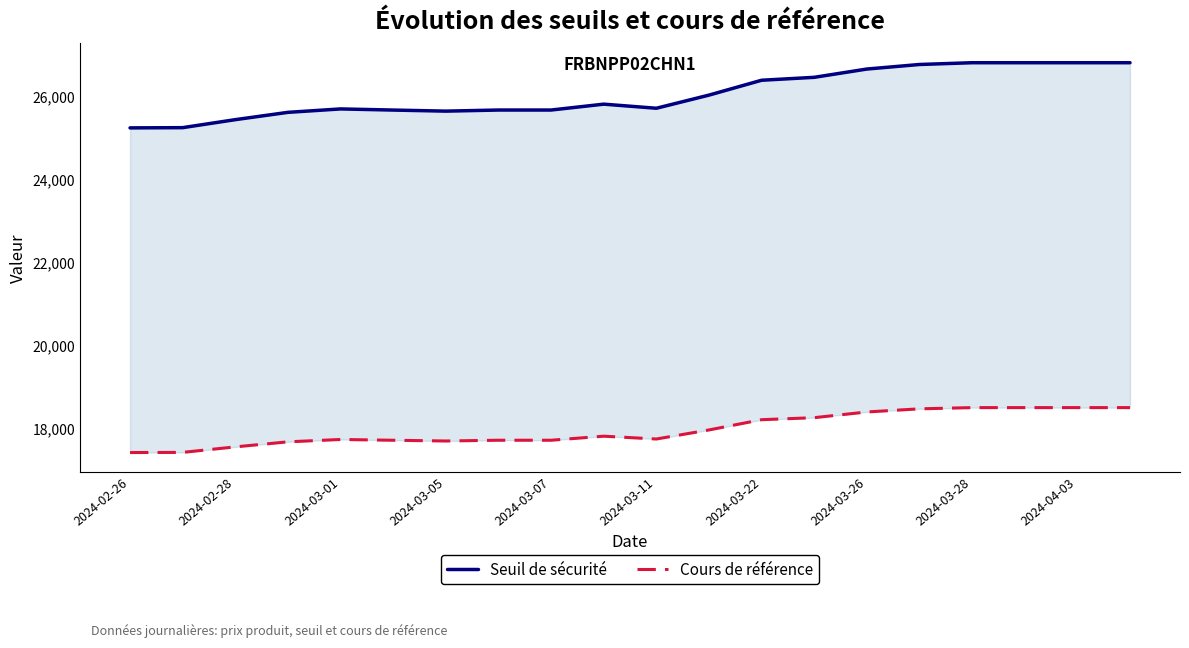

In Seuil de sécurité, how many points are higher than both neighbors (excluding endpoints)?

2